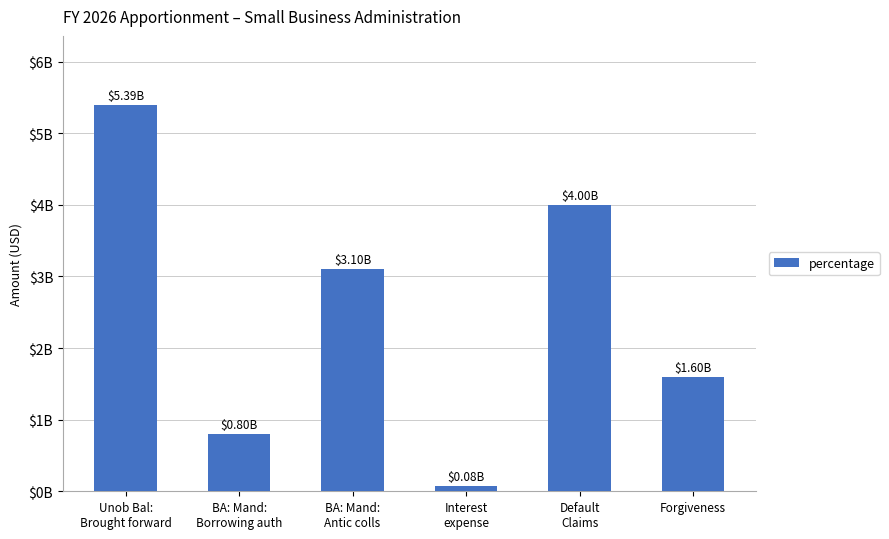

What is the label of the 3rd bar from the left?

BA: Mand:
Antic colls